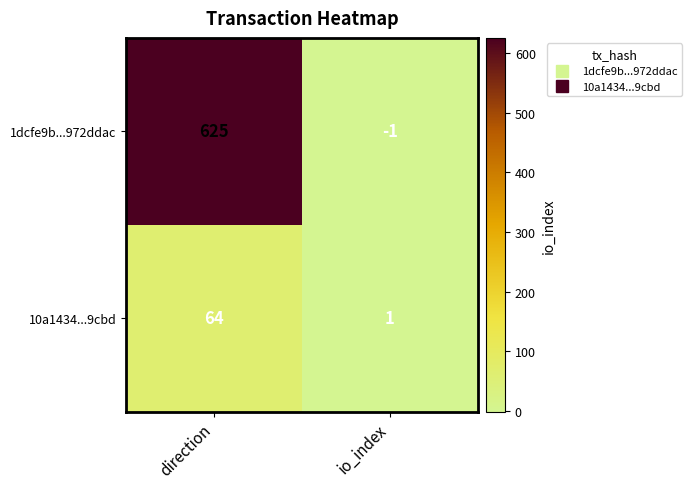

The 10a1434...9cbd series shows 0 at io_index. True or false?

False